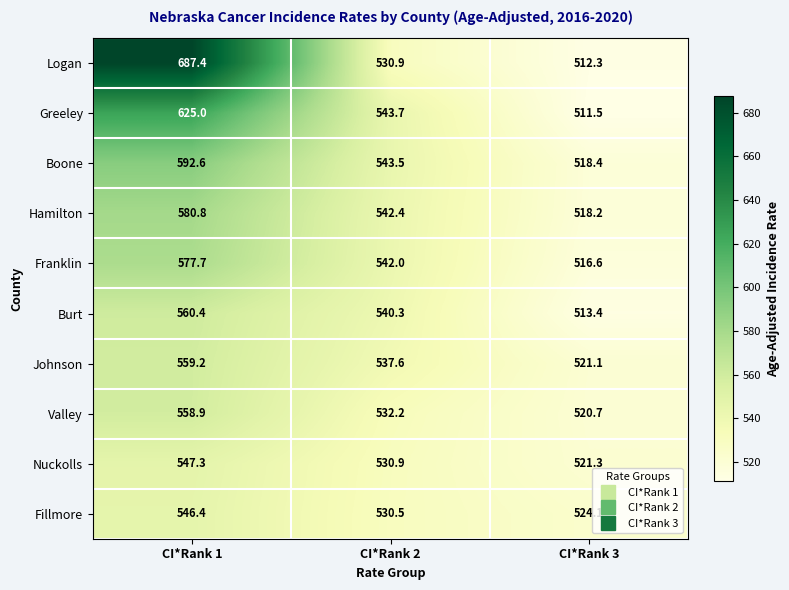

Which series has the widest spread of values?

Logan